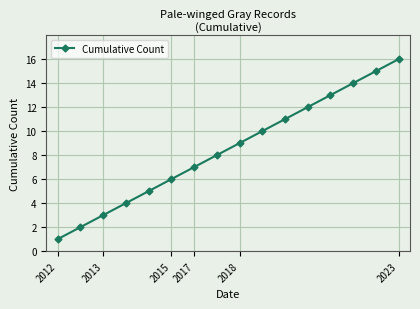

True or false: there are more than 1 points higher than both neighbors.

False